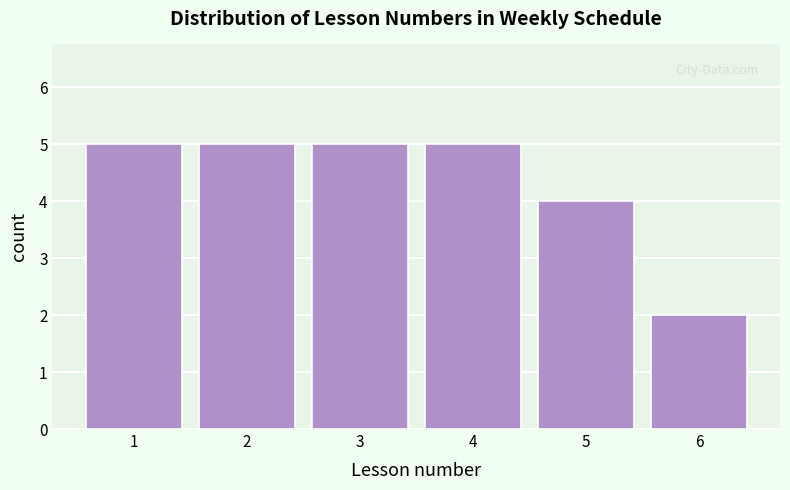

Reading right to left, transcribe all the data shown in this chart.

6=2	5=4	4=5	3=5	2=5	1=5